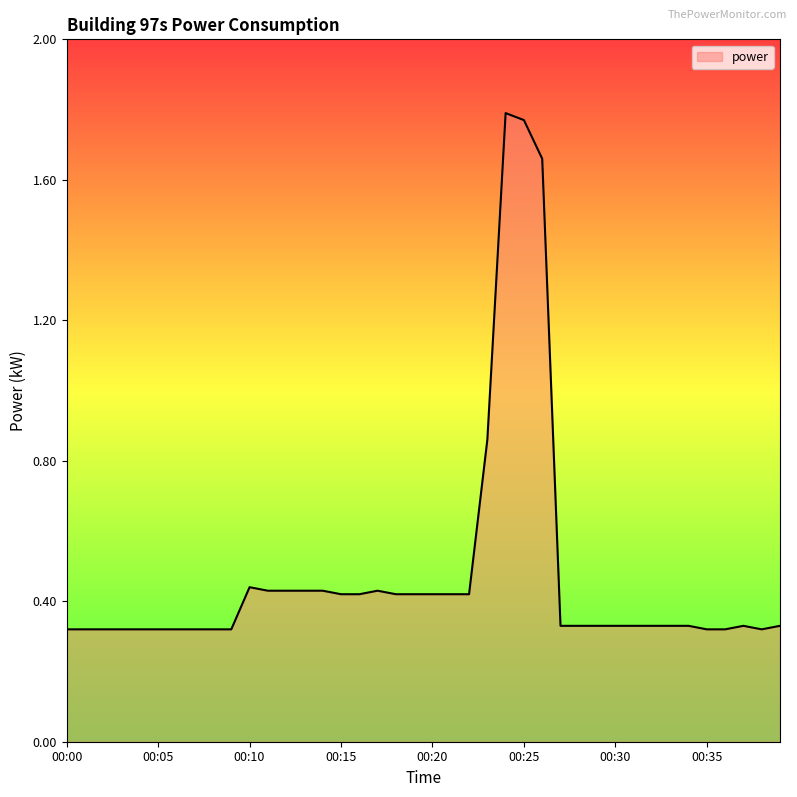

Is this an area chart (filled region under the line)?

Yes